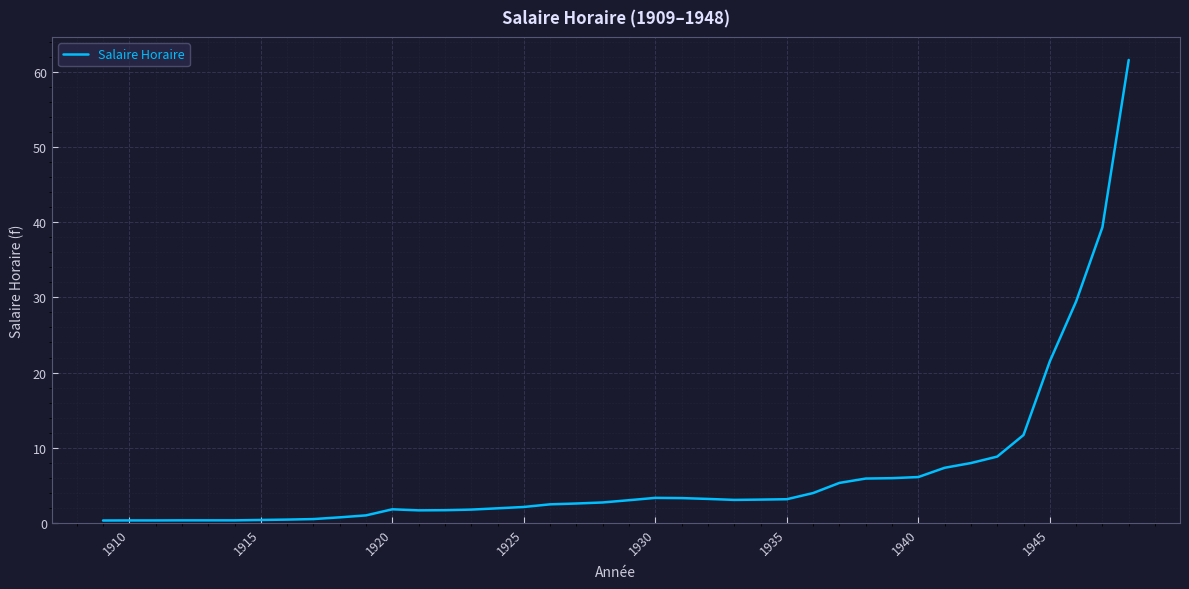

What is the sum of all values?

260.9